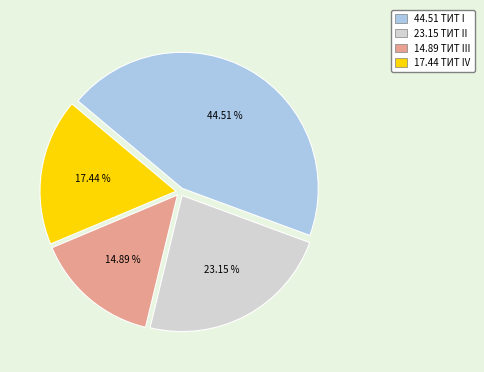

Count the number of slices in the pie.

4